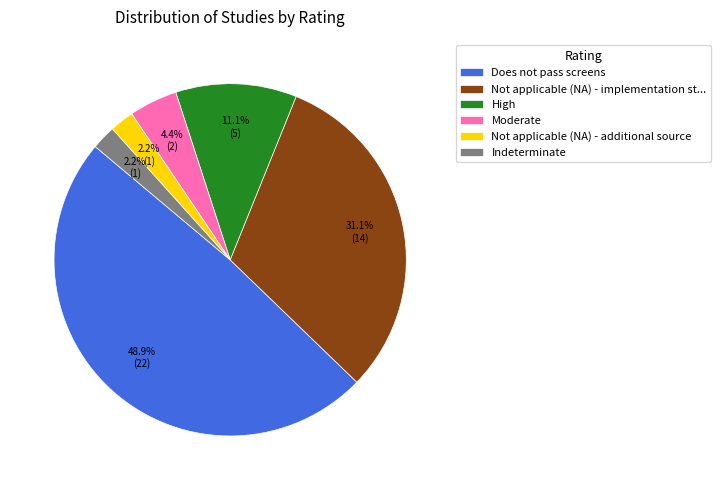

To the nearest percent, what is the average slice percentage?

17%